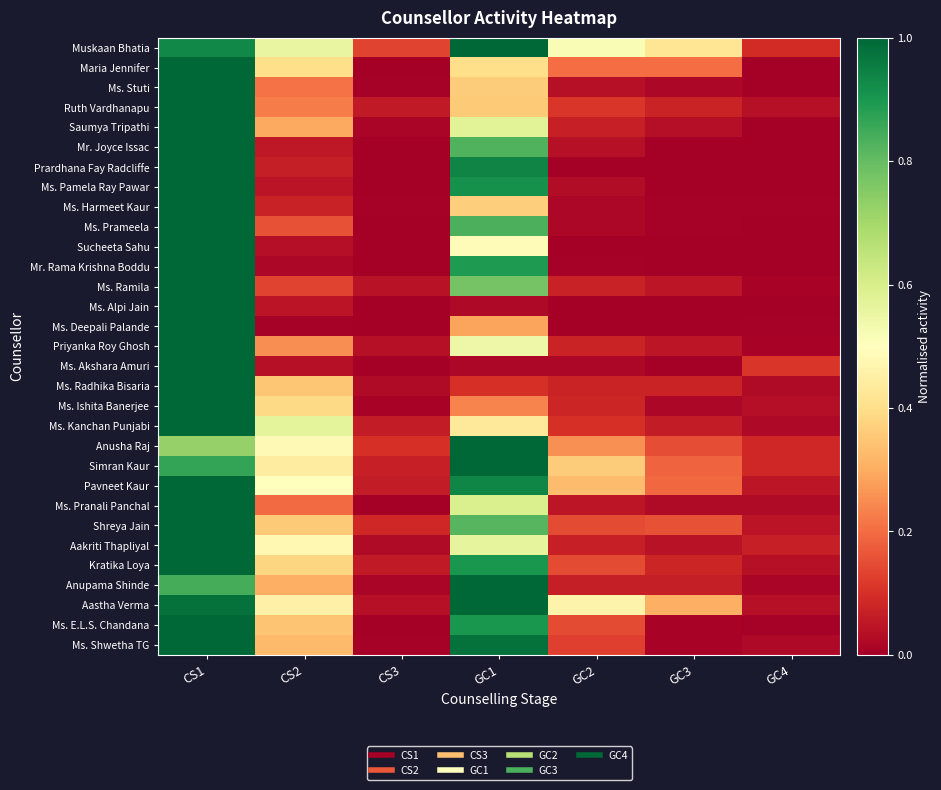

Which label corresponds to the smallest value in the chart?

CS3